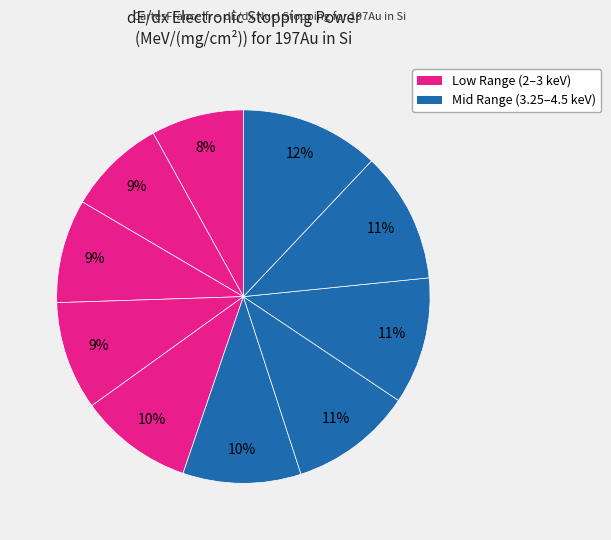

Is there any slice that represents more than half of the pie?

No